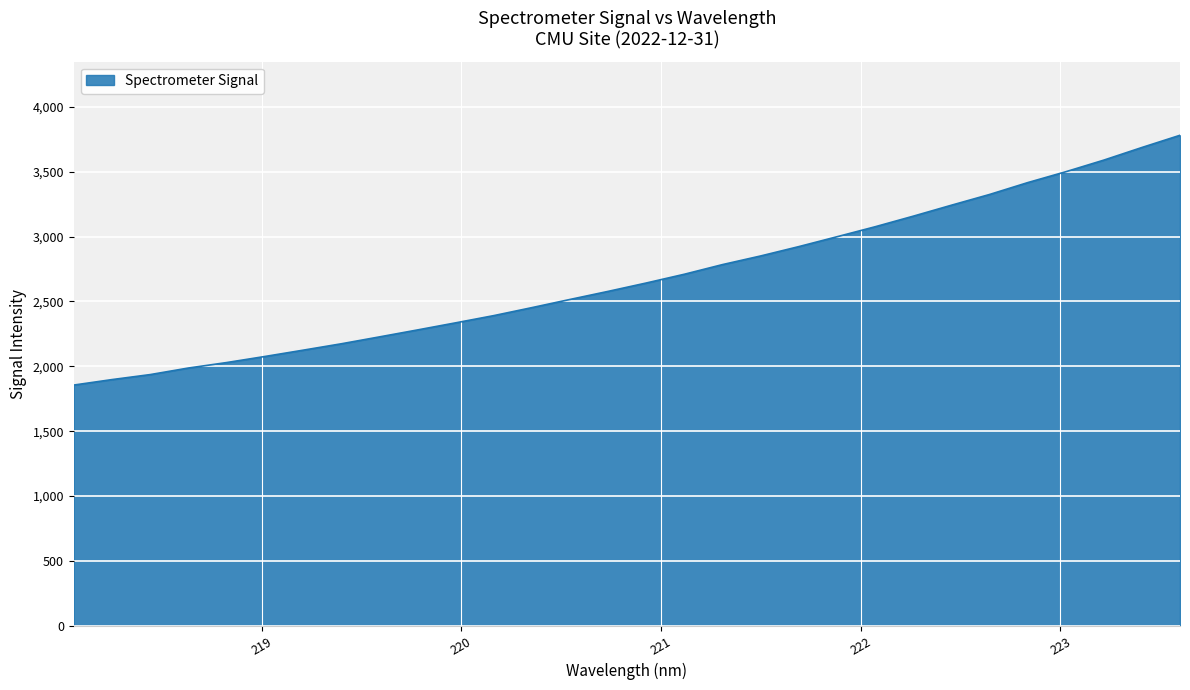

What is the smallest value displayed?

1855.4